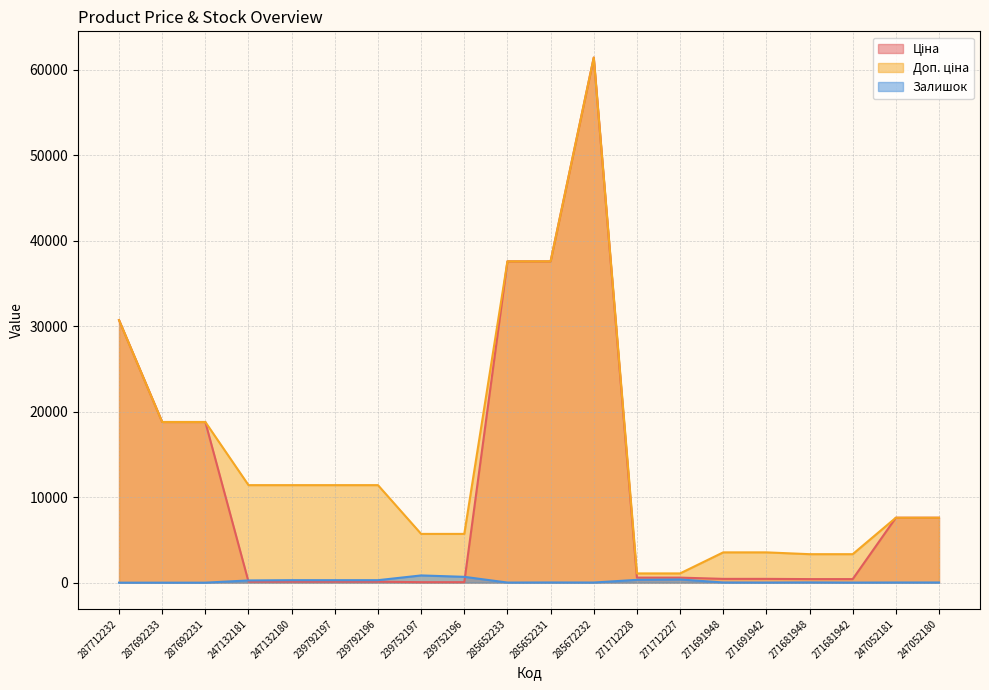

What is the greatest value displayed?

61434.3